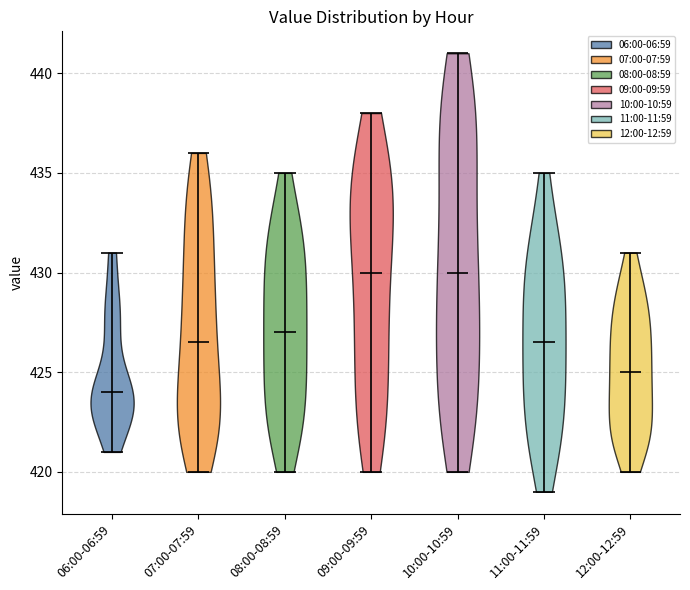

Which violin has the lowest median line?

06:00-06:59